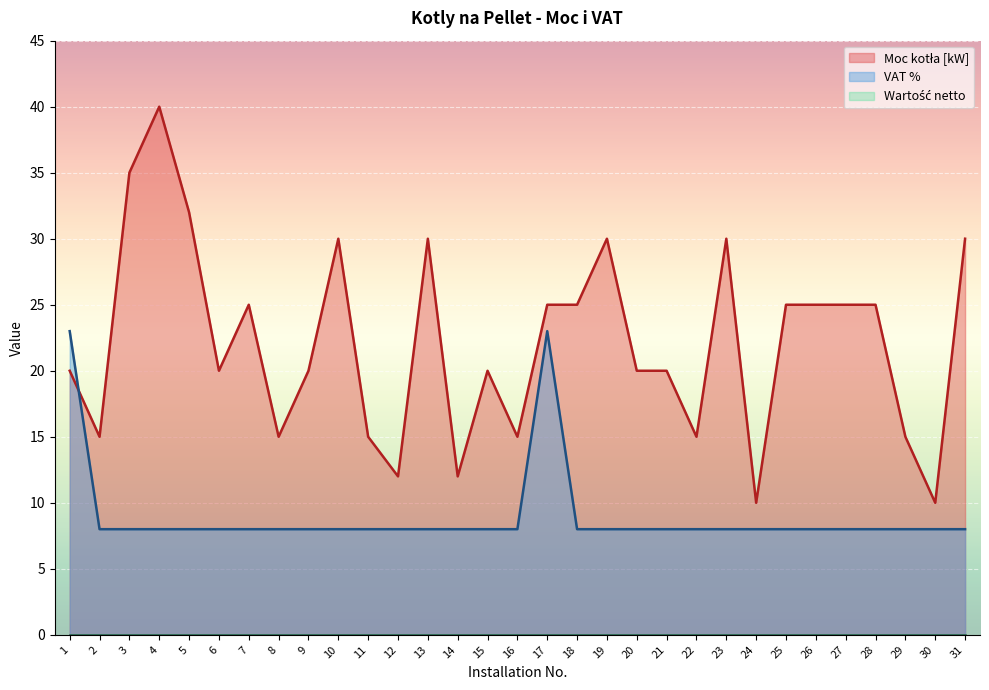

Between which two adjacent categories do VAT % and Moc kotla [kW] first intersect?

1 and 2